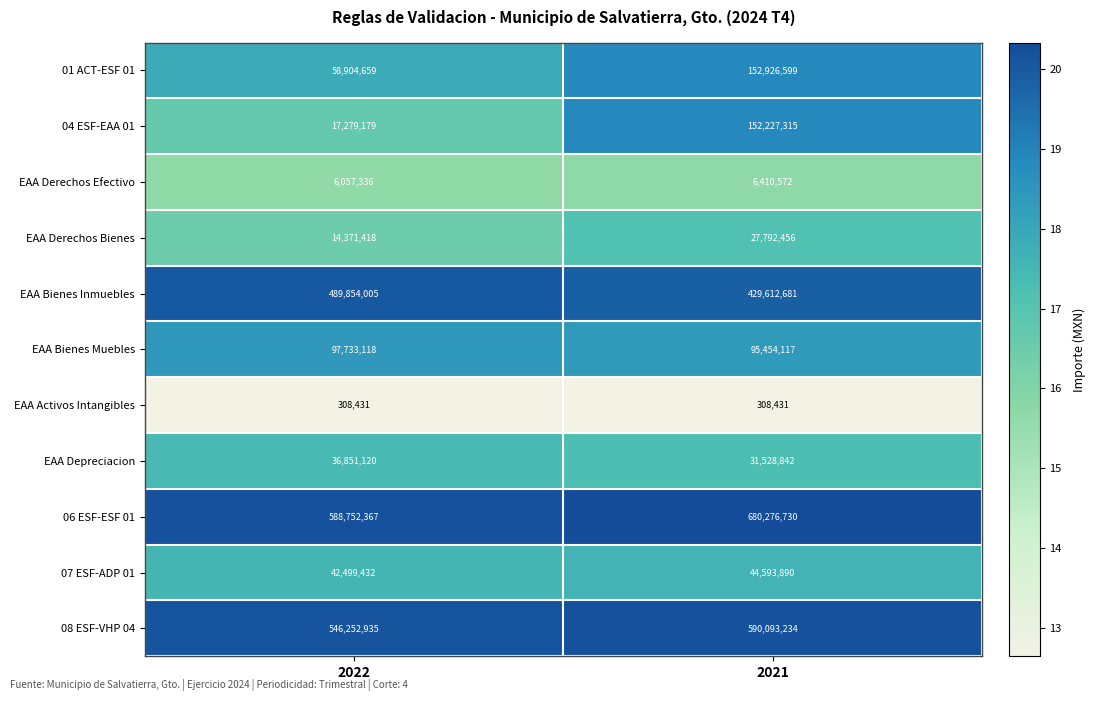

What is the smallest value displayed?

308431